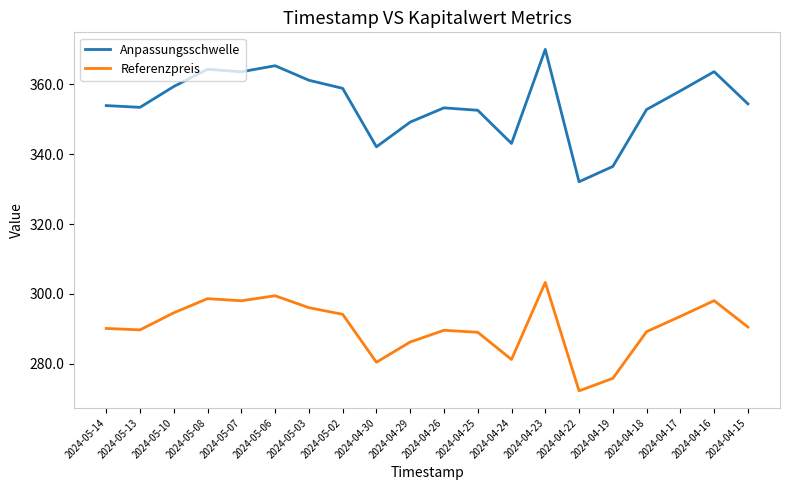

Does the chart have visible grid lines?

No